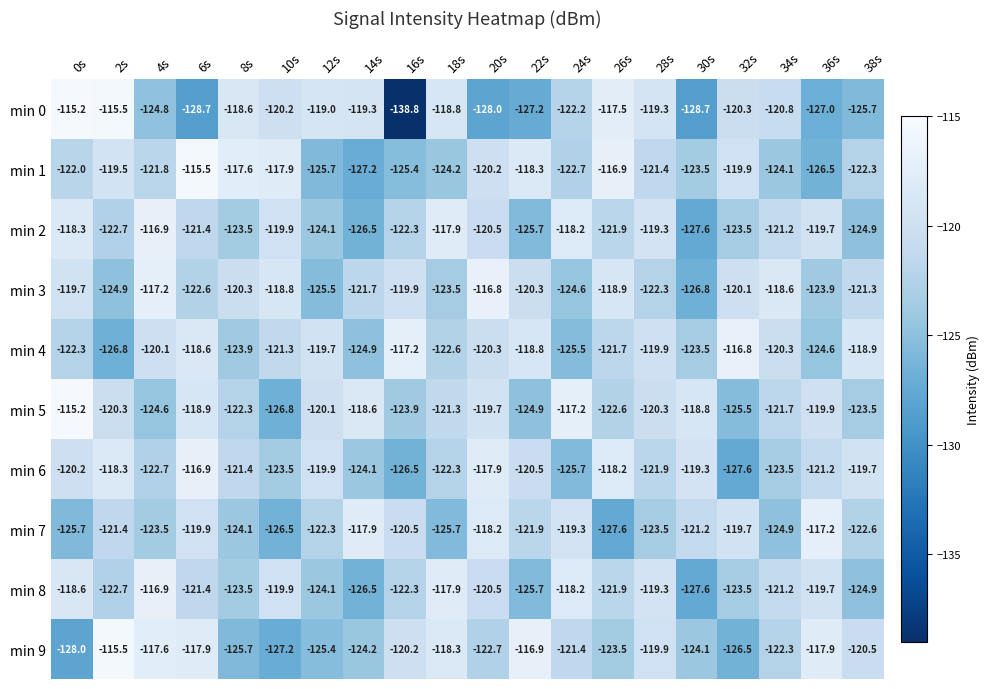

What is the difference between the maximum and second lowest values in the min 8 series?

9.6